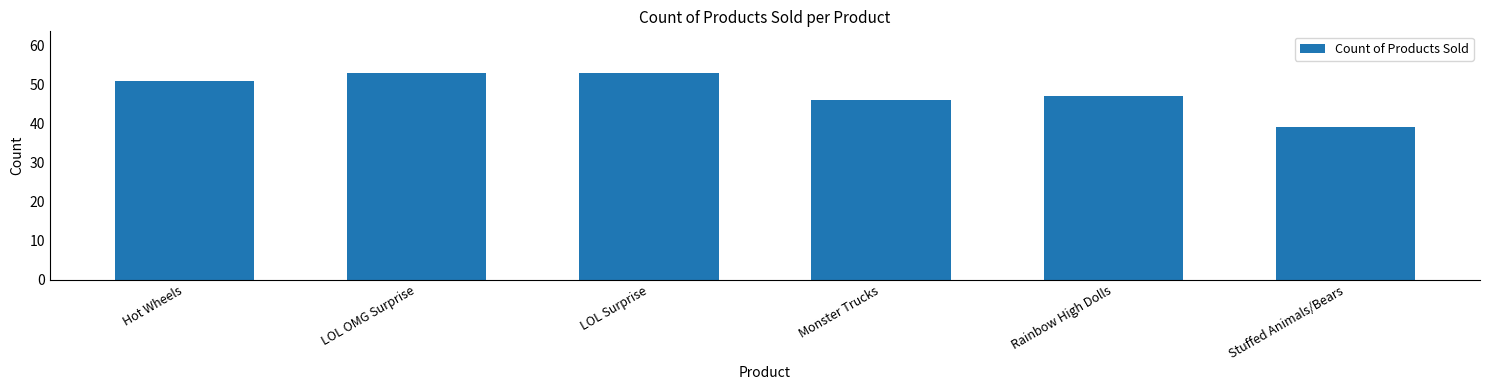

At which category does the chart reach its minimum across all series?

Stuffed Animals/Bears